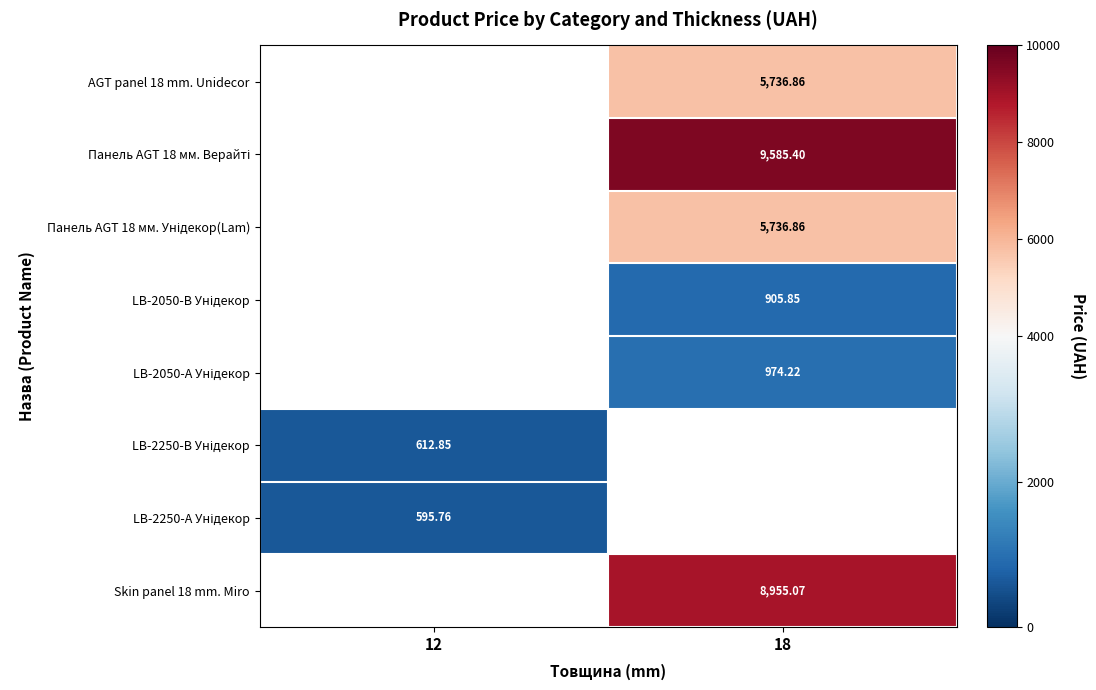

Is it true that LB-2250-А Унідекор equals 595.8 at 12?

True